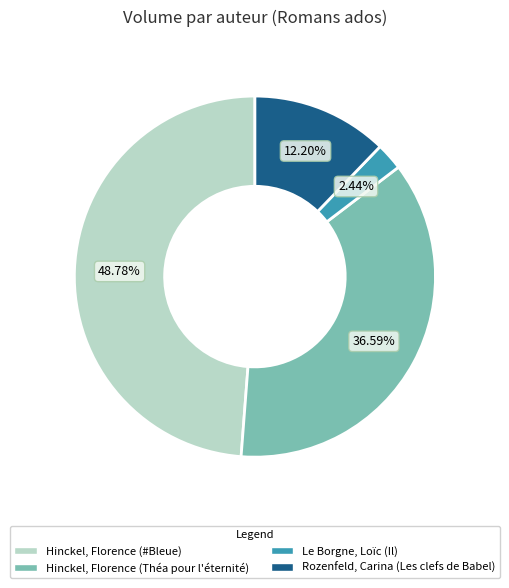

Which slice is the smallest?

Le Borgne, Loïc (Il)